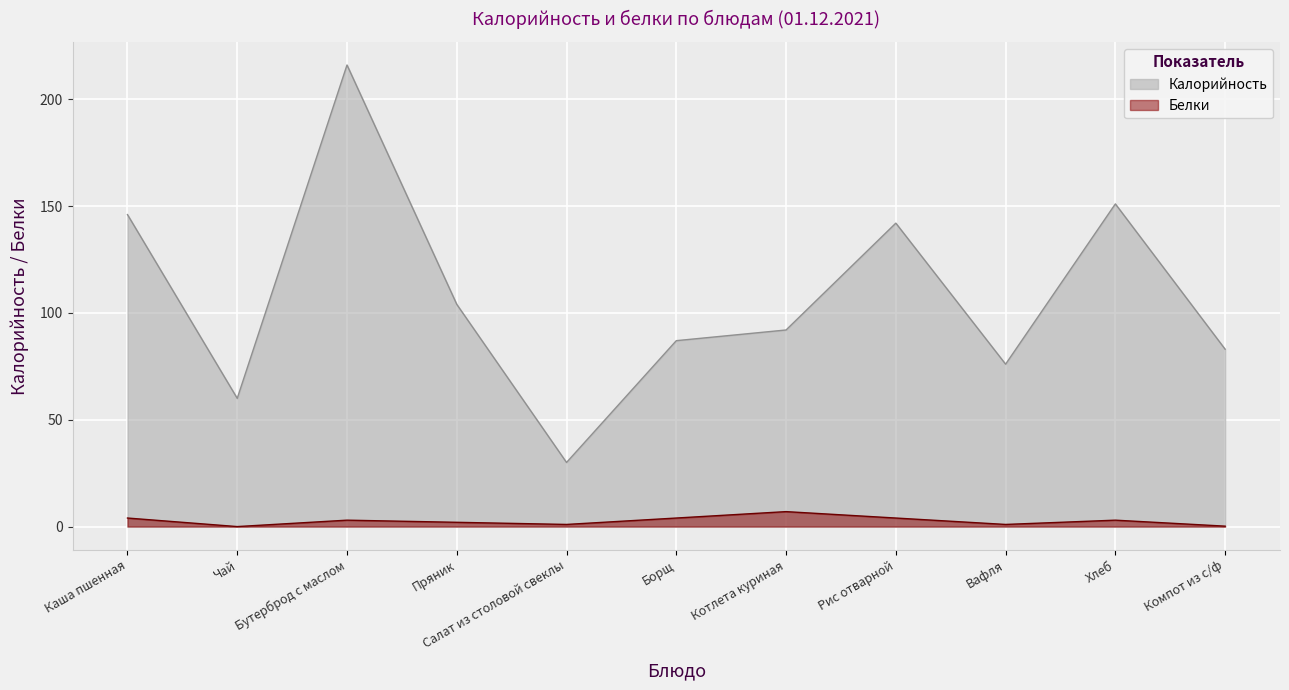

Rank the series by their maximum value, from highest to lowest.

Калорийность, Белки